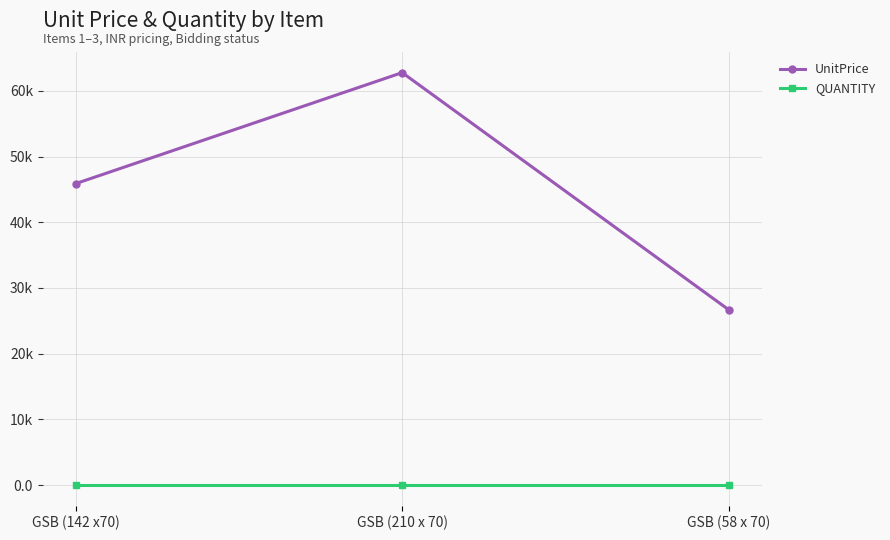

Does the chart have visible grid lines?

Yes